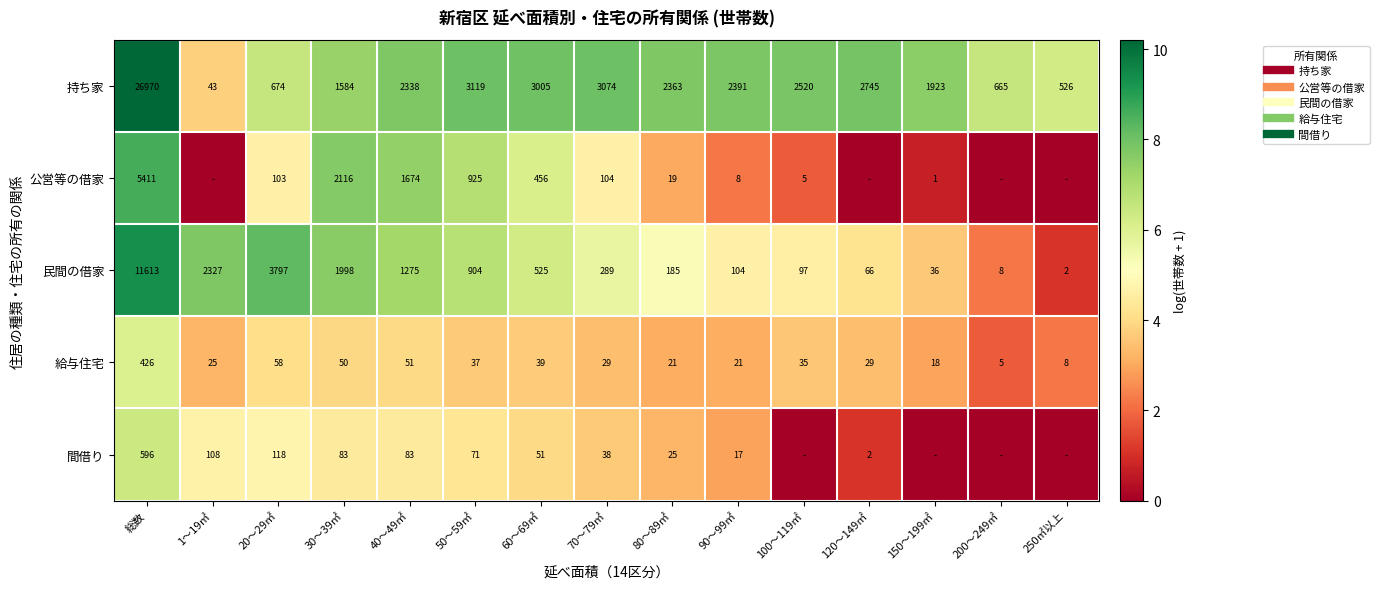

What is the sum of the 持ち家 values at 1～19㎡ and 50～59㎡?

11.8